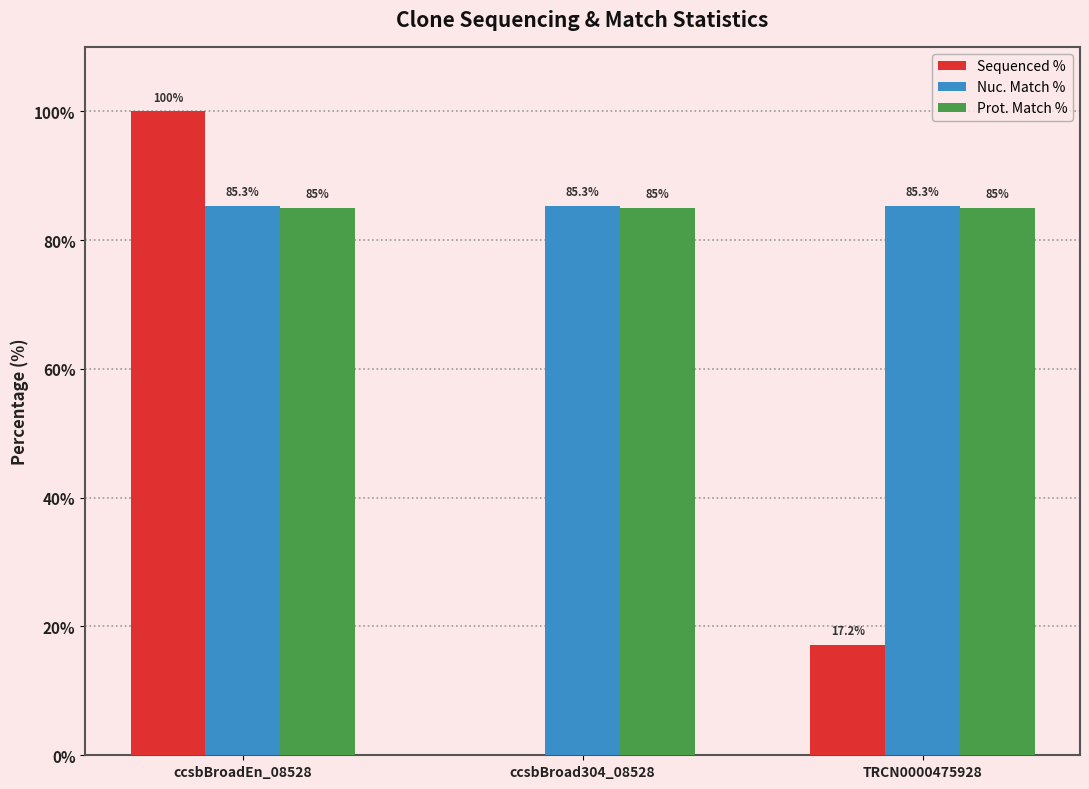

Is the value of Sequenced % at ccsbBroadEn_08528 greater than the value of Nuc. Match % at ccsbBroad304_08528?

Yes